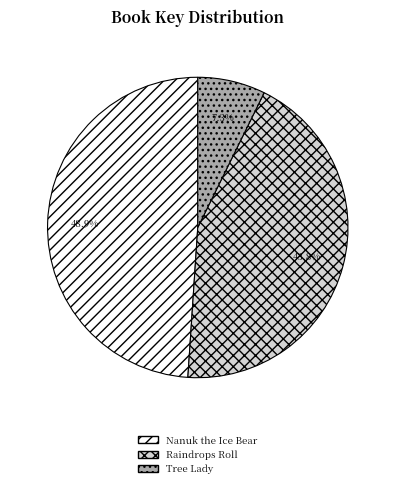

How many slices are in this pie chart?

3